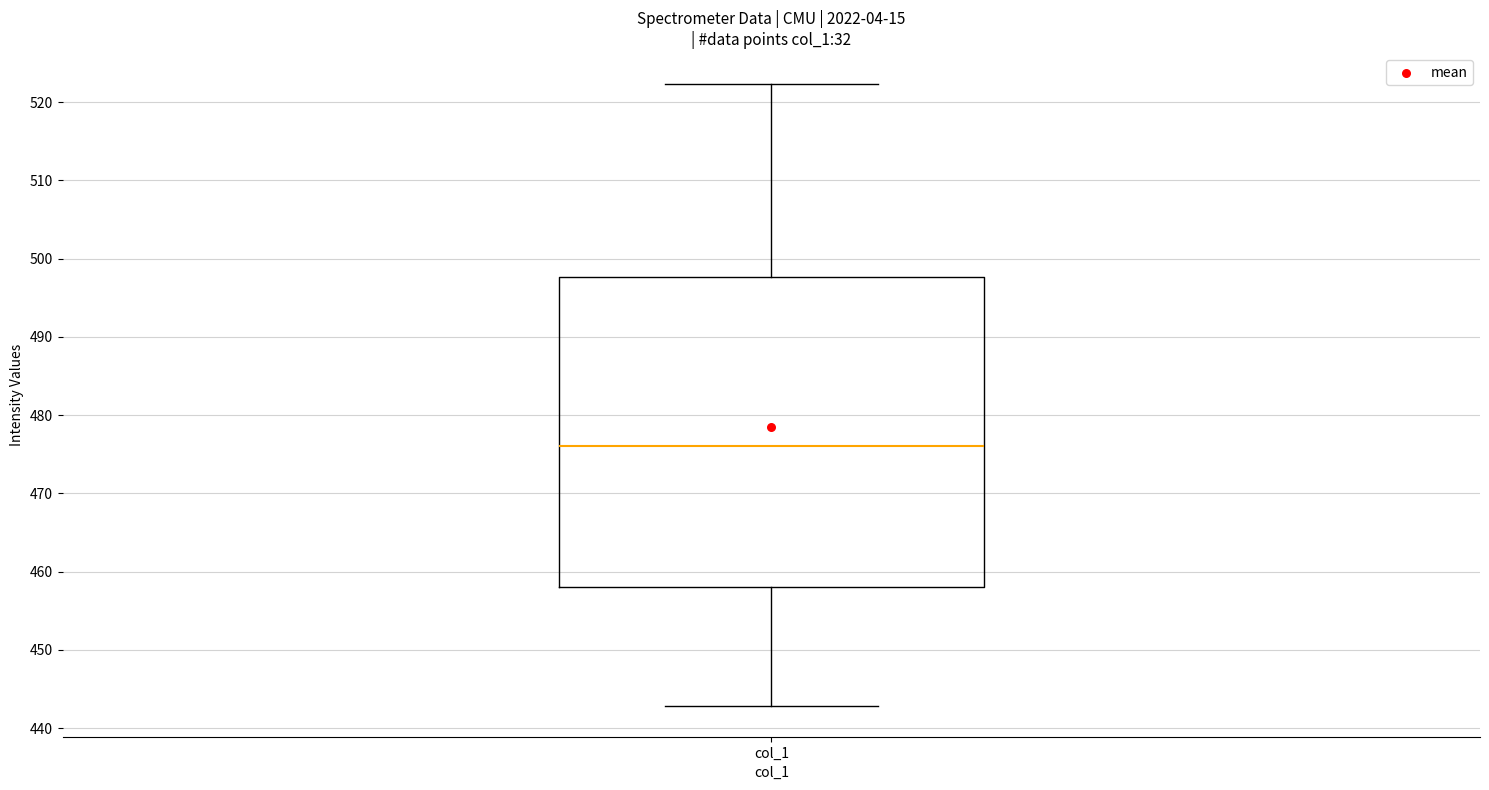

Where is the upper edge of the box for col_1 on the y-axis? The values are not printed on the chart, so give them approximately, as read against the axis.

498